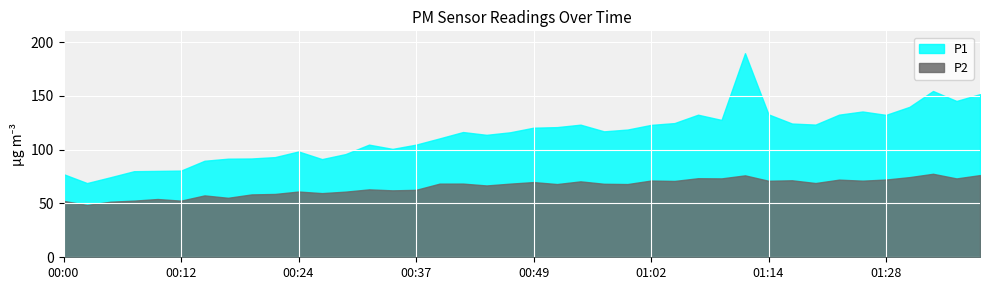

Which series has the largest total across all categories?

P1